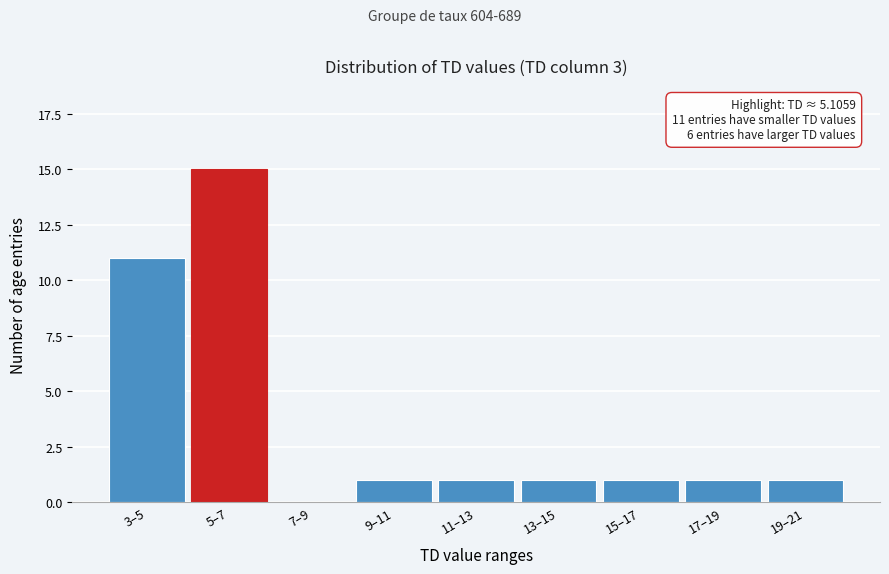

Reading left to right, what are all the values shown in this chart?

3–5=11	5–7=15	7–9=0	9–11=1	11–13=1	13–15=1	15–17=1	17–19=1	19–21=1